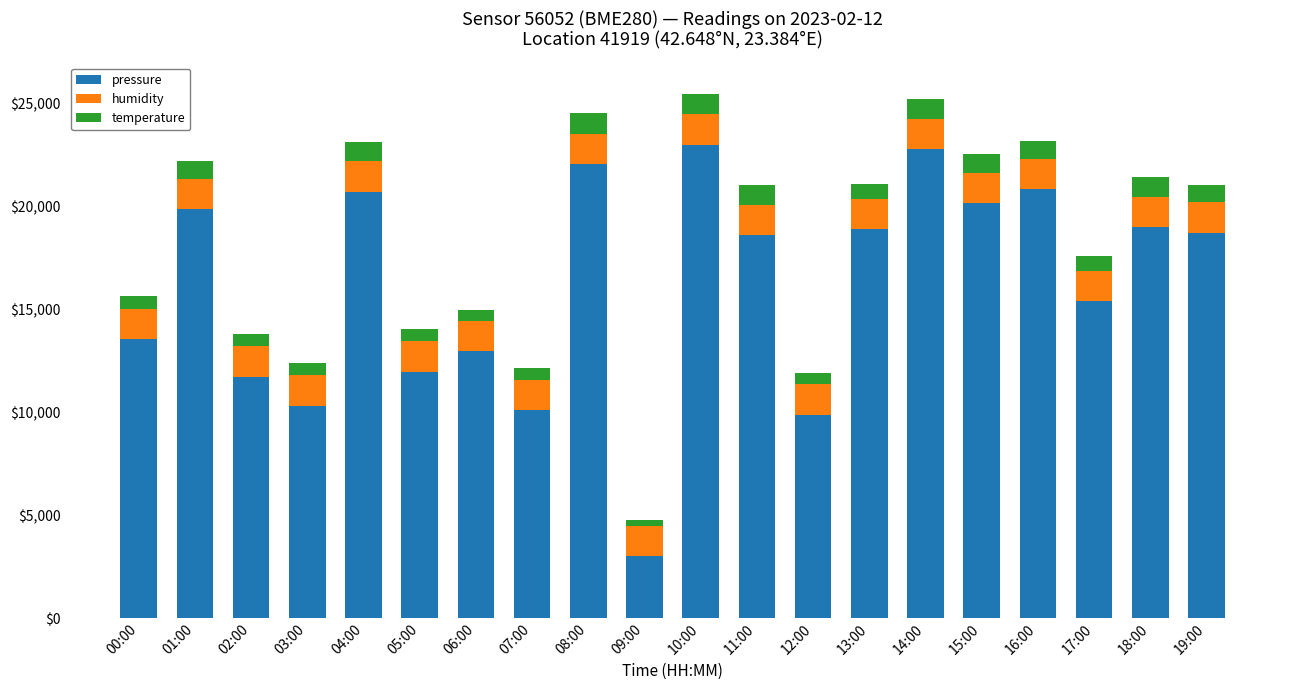

What is the highest value of the pressure series?

23000.0